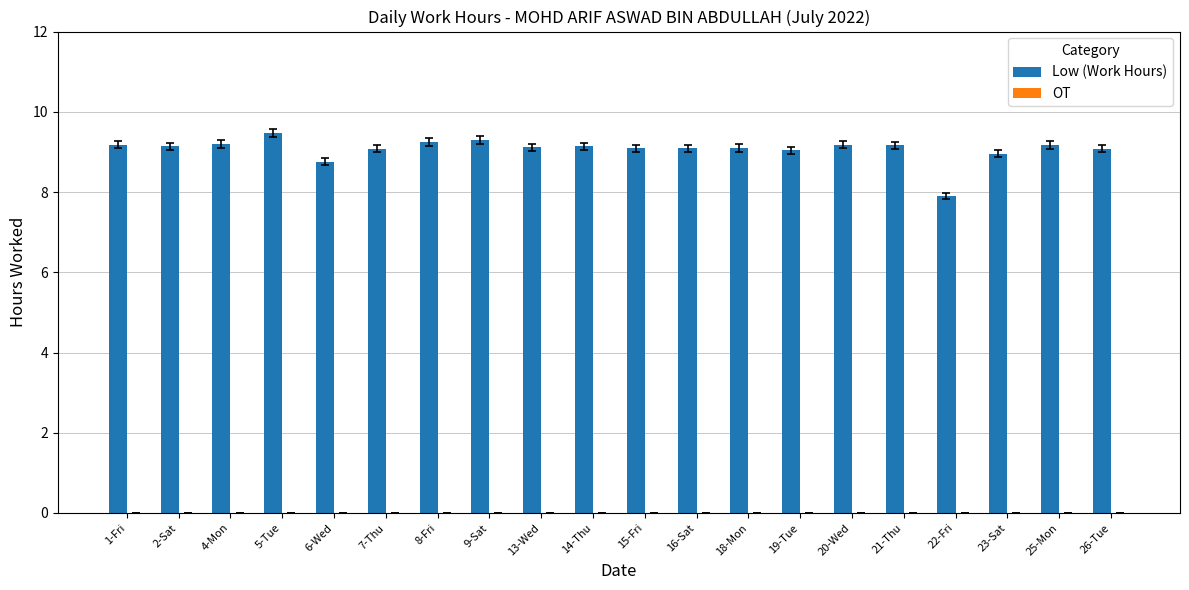

Read the value at 14-Thu.

9.1